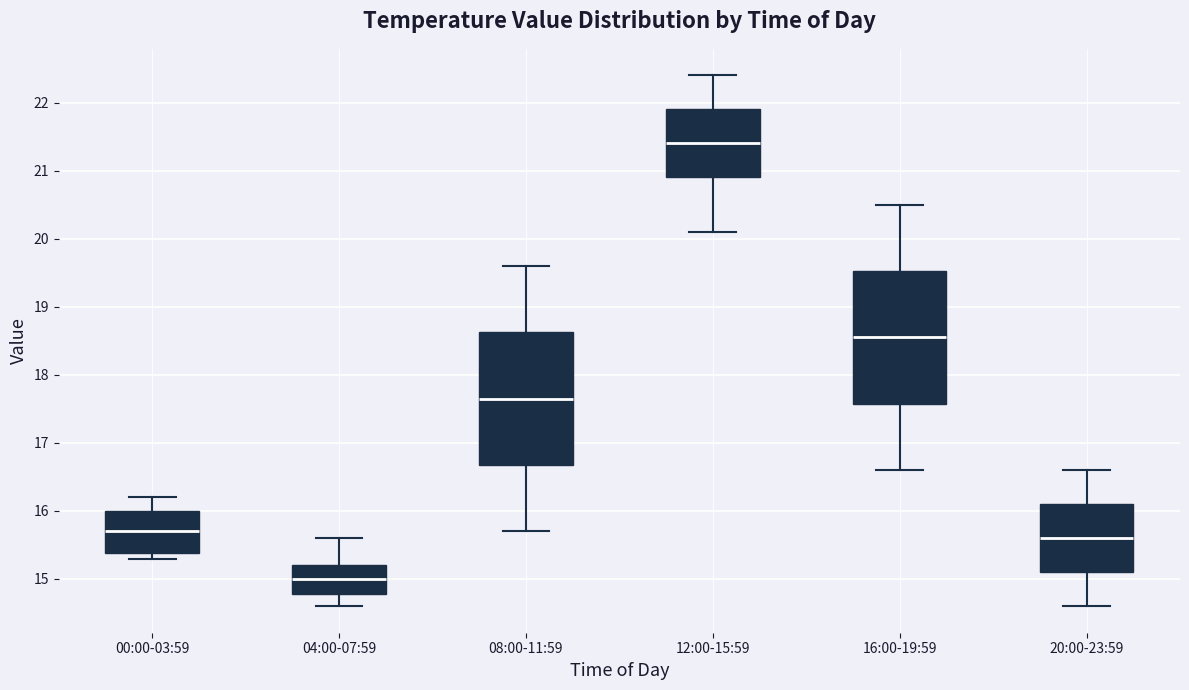

Where does the upper whisker of the box for 04:00-07:59 end on the y-axis? The values are not printed on the chart, so give them approximately, as read against the axis.

15.6